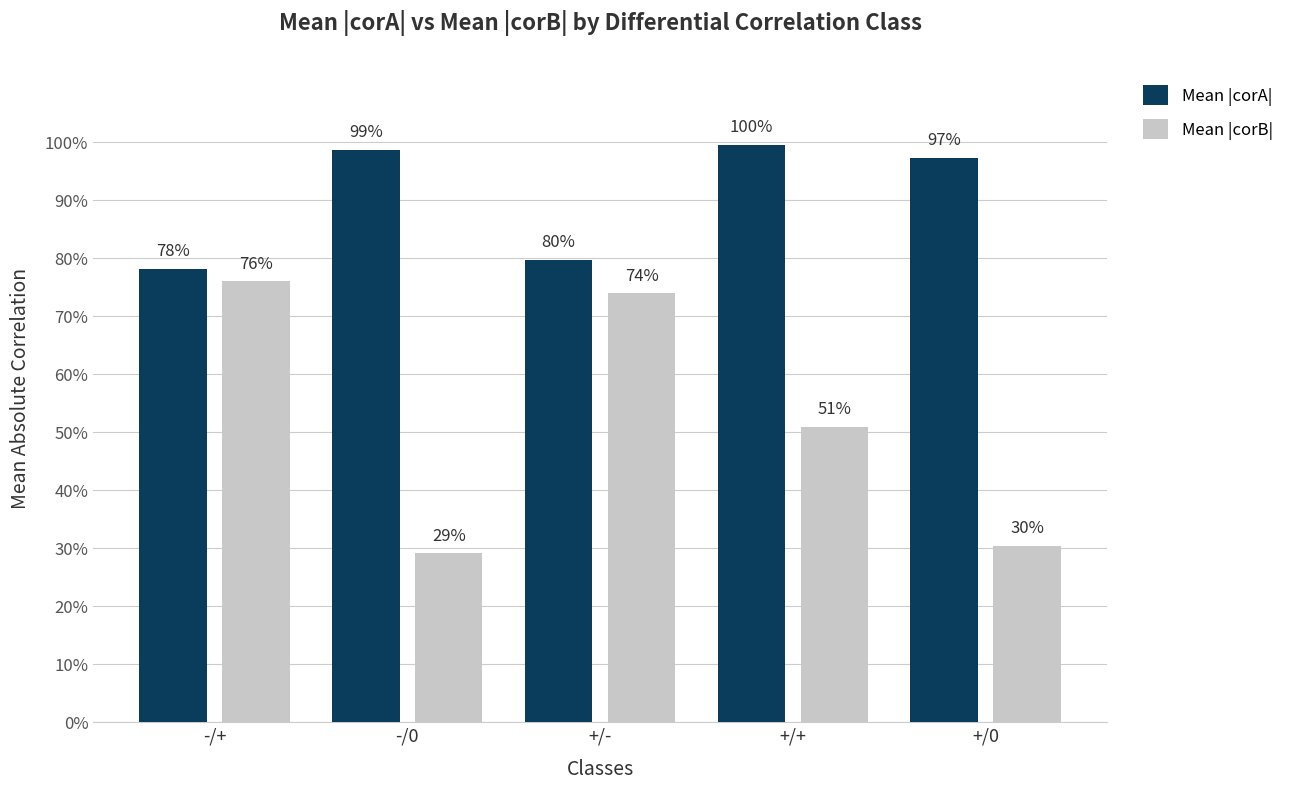

Which category has the lowest value across all series?

-/0